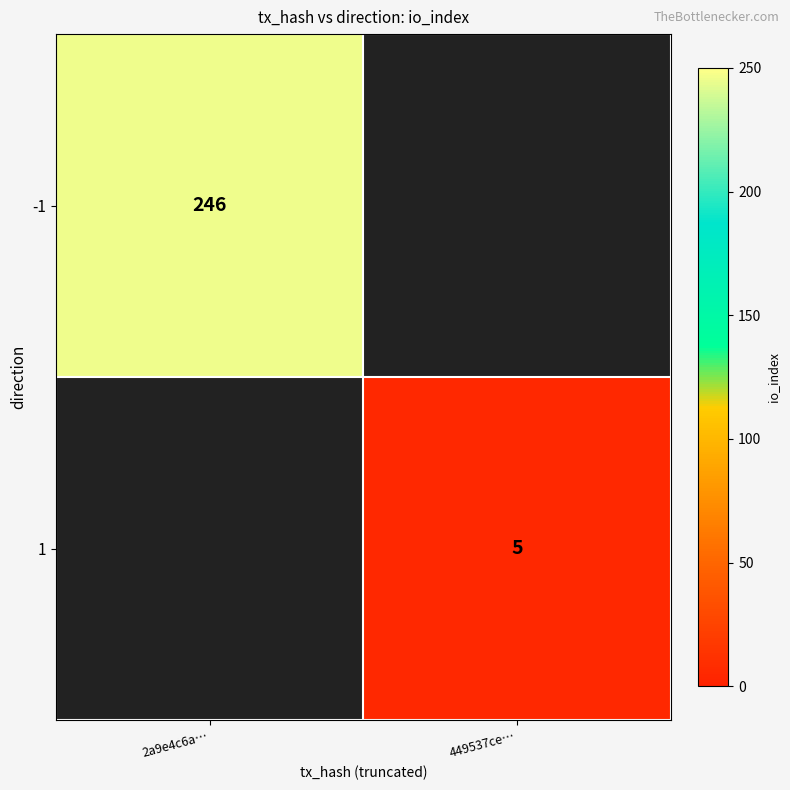

Which label corresponds to the smallest value in the chart?

449537ce…